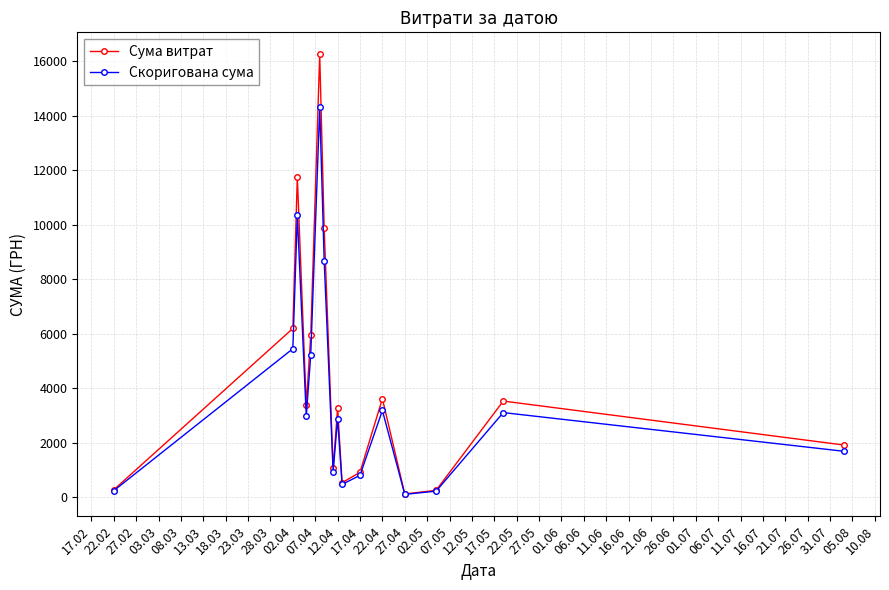

In Сума витрат, how many points are higher than both neighbors (excluding endpoints)?

5